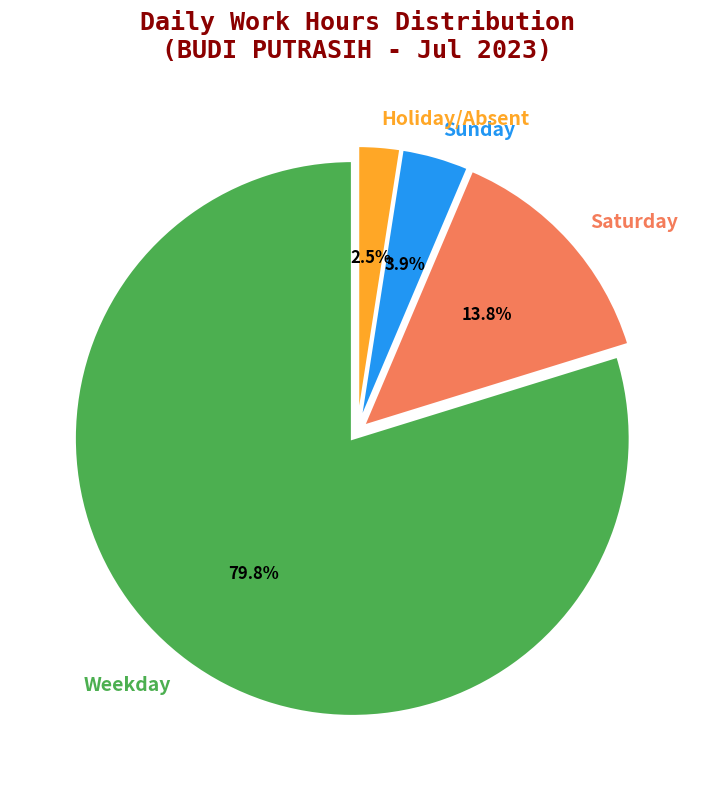

What percentage do Holiday/Absent and Saturday together represent?

16.3%